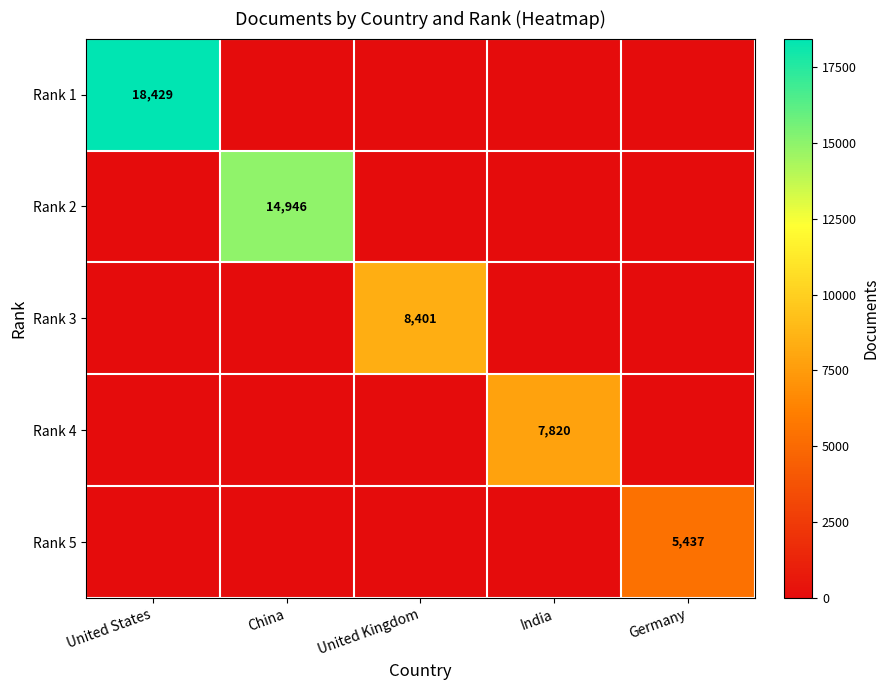

True or false: Rank 3 has a value of 8401 at United Kingdom.

True